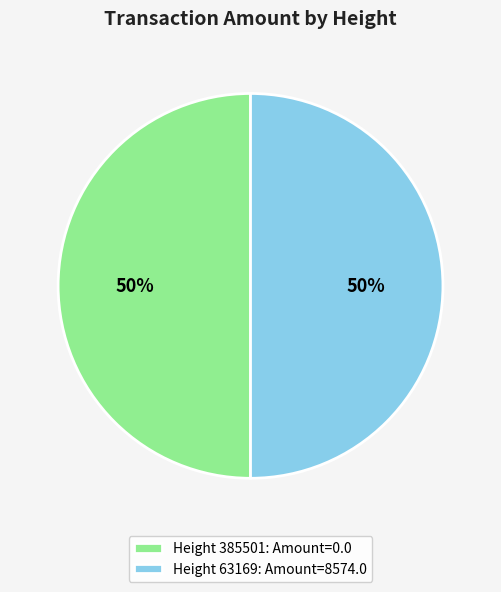

True or false: Height 63169: Amount=8574.0 accounts for 50% of the total.

True